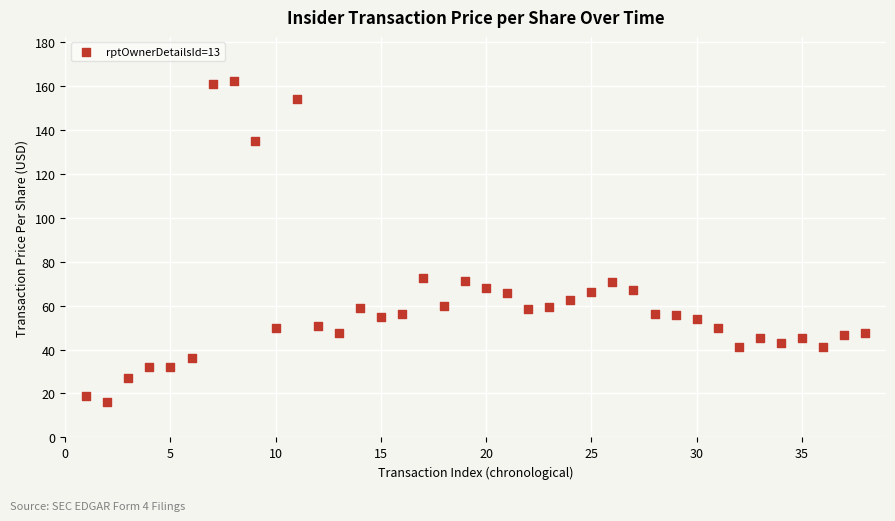

What is the range of X values (max minus min)?

37.0